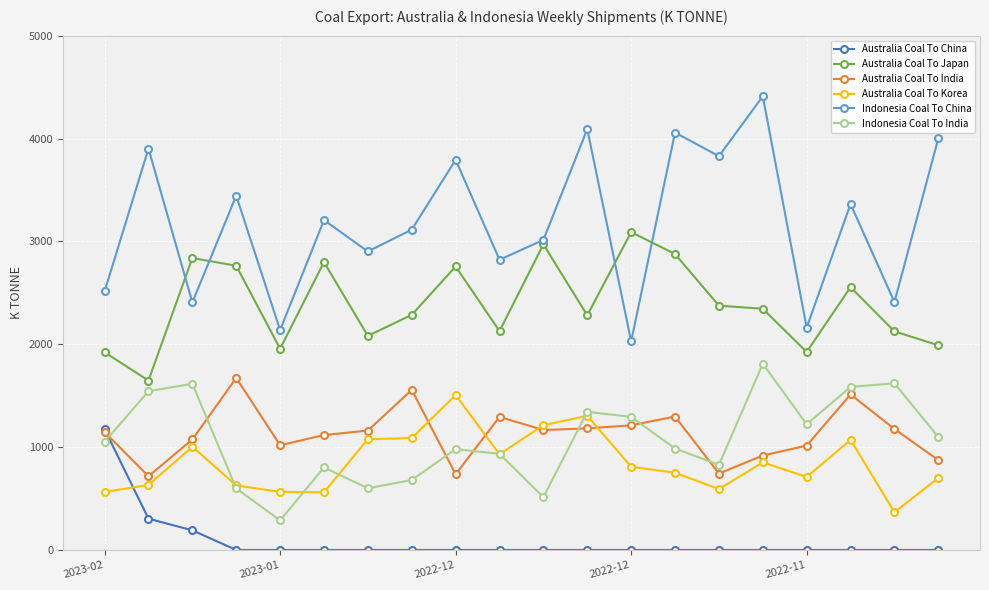

In Australia Coal To Japan, how many points are lower than both neighbors (excluding endpoints)?

6